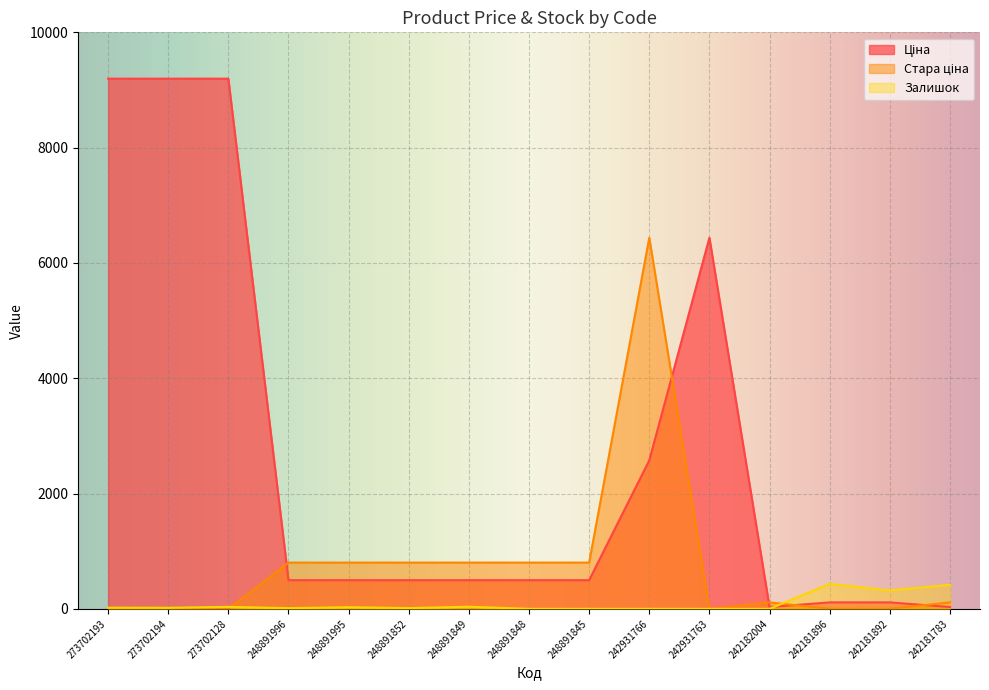

Between 248891852 and 242181892, which is larger?

248891852